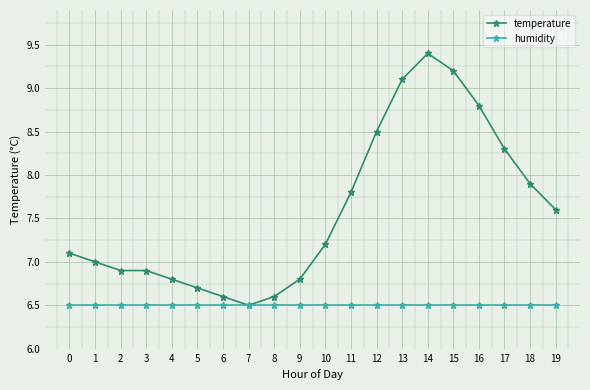

At which category does the chart reach its peak across all series?

14